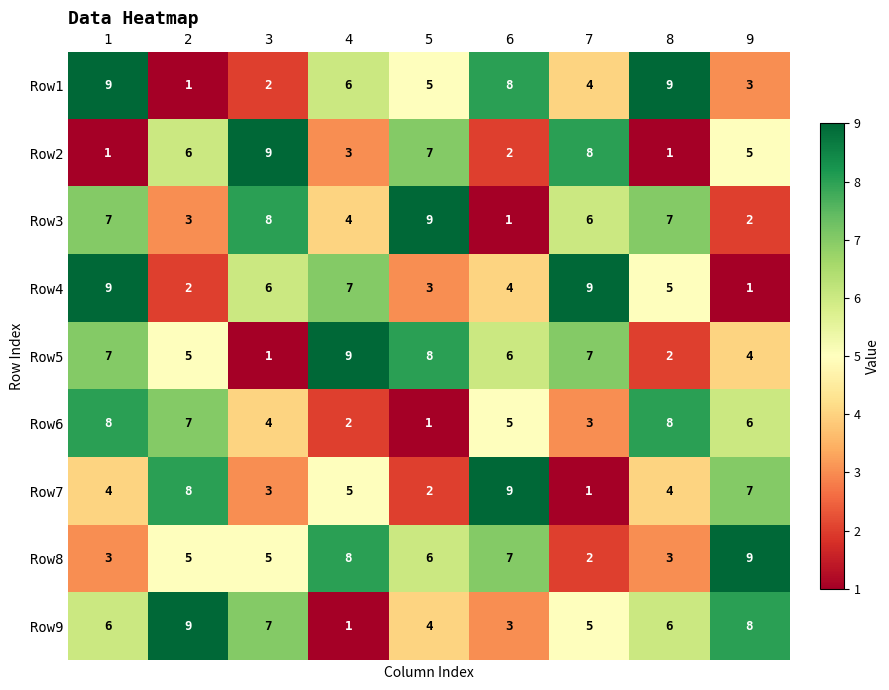

What is the difference between the second highest and minimum values in the Row7 series?

7